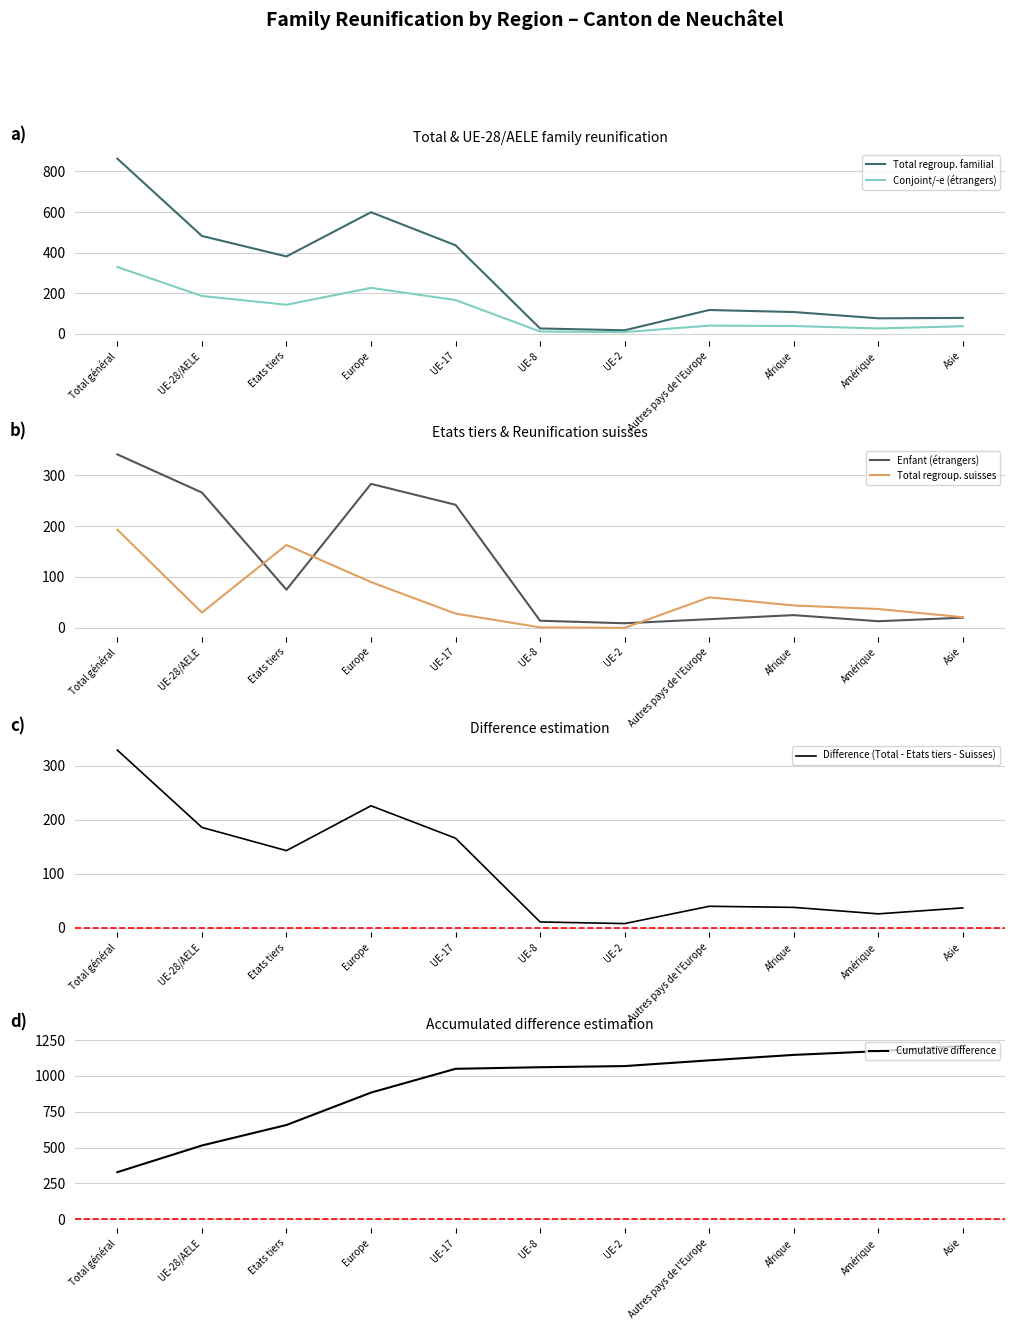

How many interior local peaks does the Total regroup. suisses series have?

2